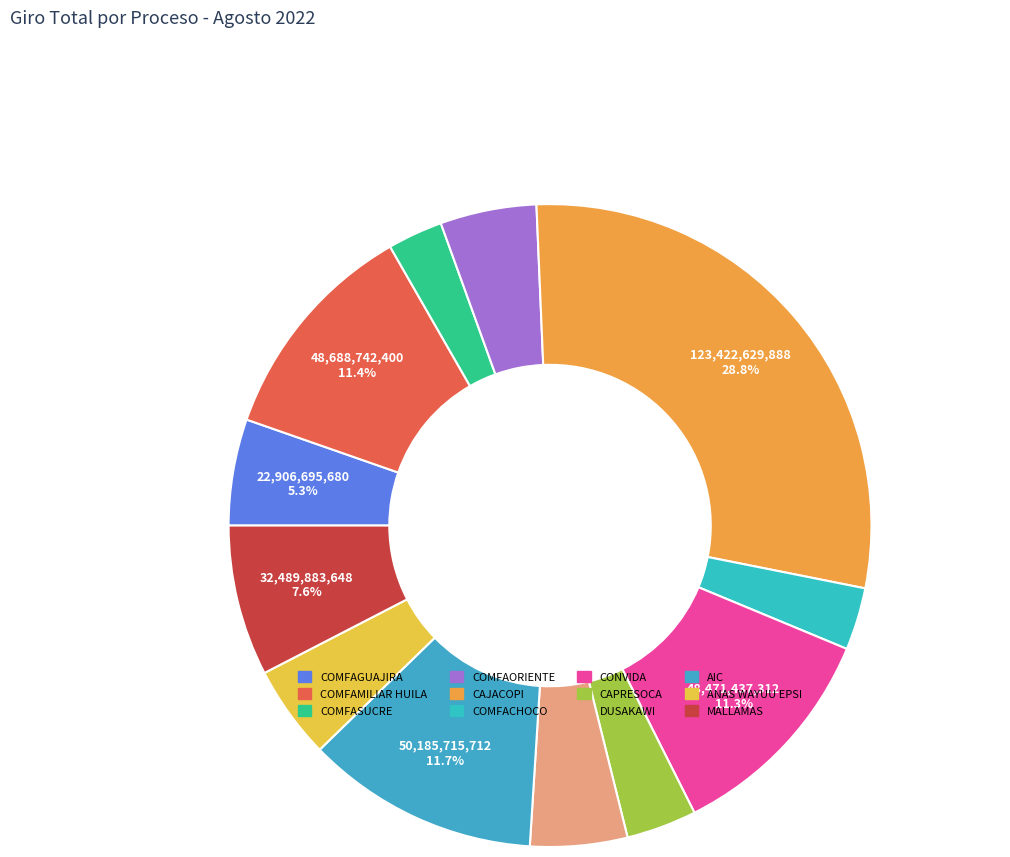

To the nearest percent, what is the combined percentage of COMFACHOCO and ANAS WAYUU EPSI?

8%